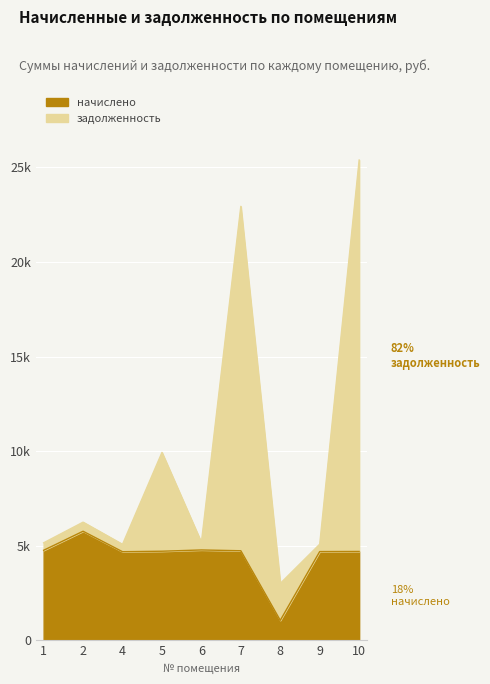

Where is задолженность nearest to the value 14197?

5